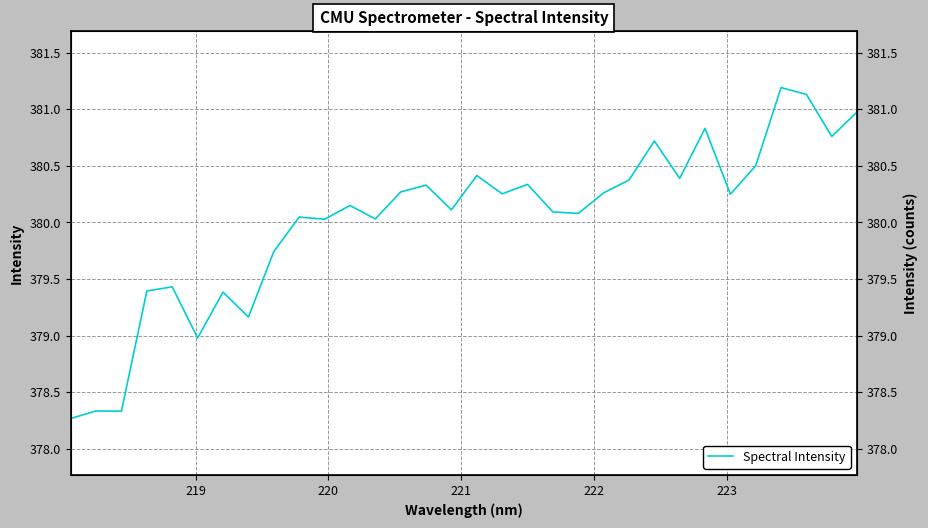

Does the chart display data point markers on the line(s)?

No